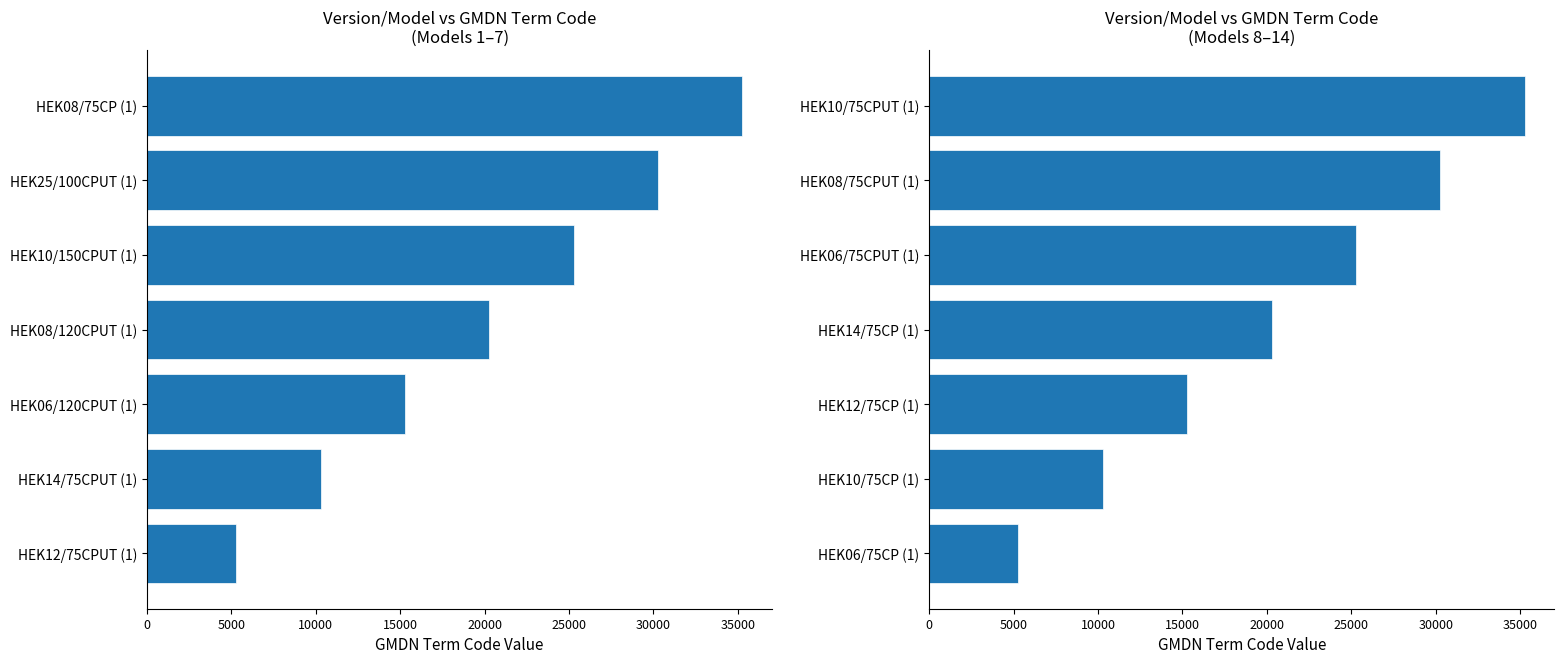

Count the number of categories in the chart.

7